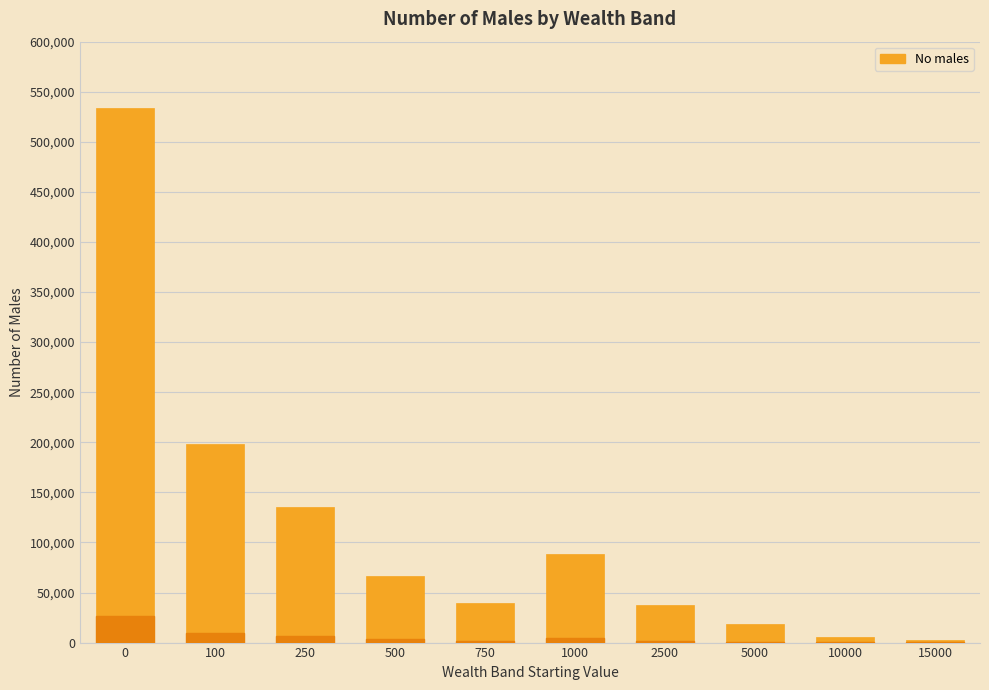

The chart shows a value of 66101 at 500. True or false?

True